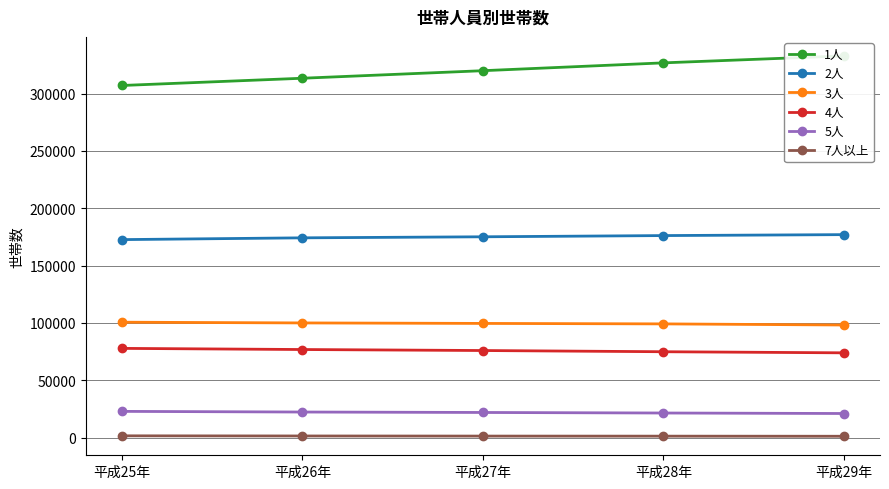

What is the sum of all 1人 values?

1599781